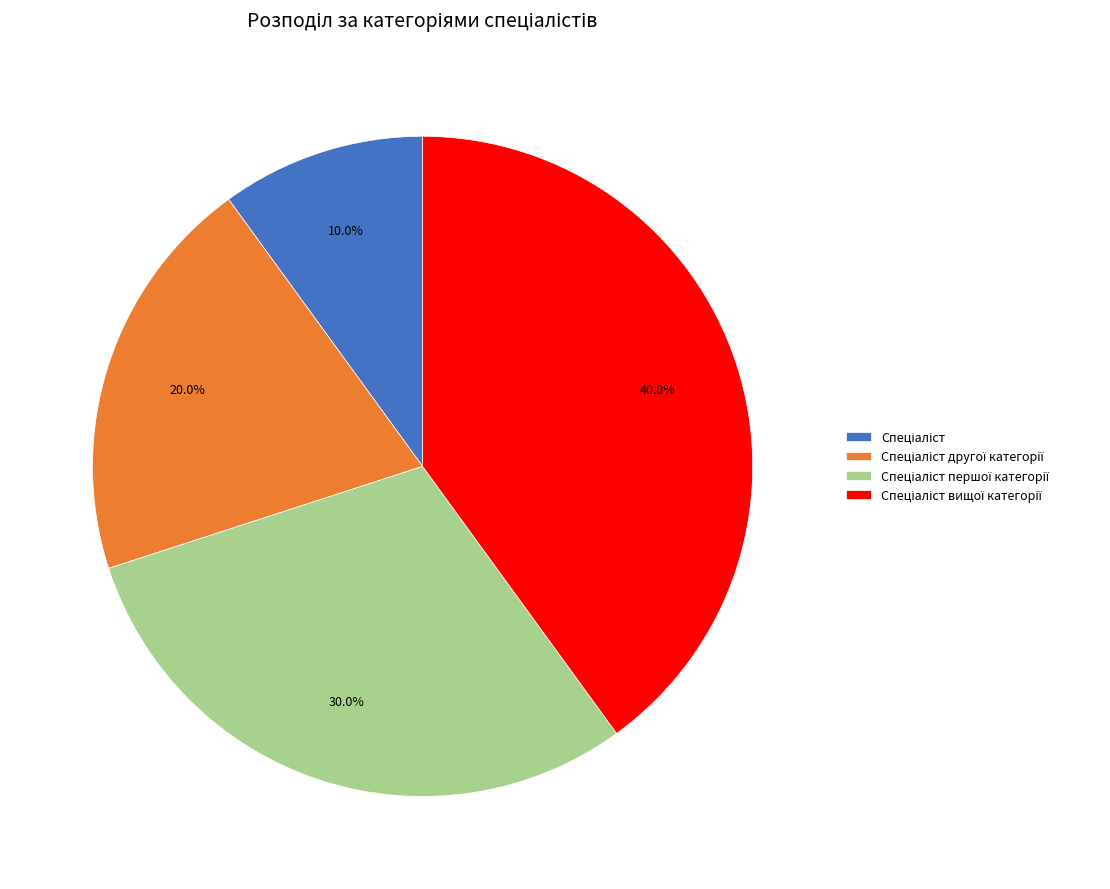

Is there any slice that represents more than half of the pie?

No